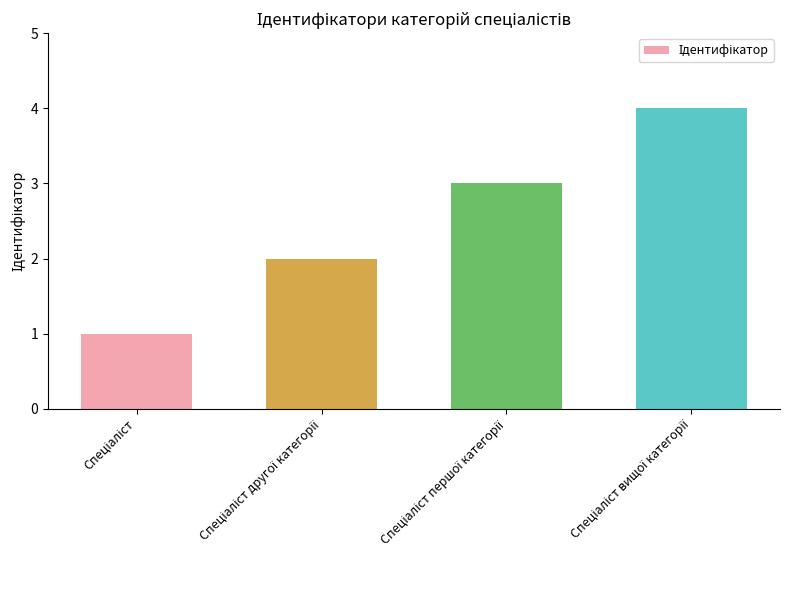

What is the difference between the second highest and minimum values?

2